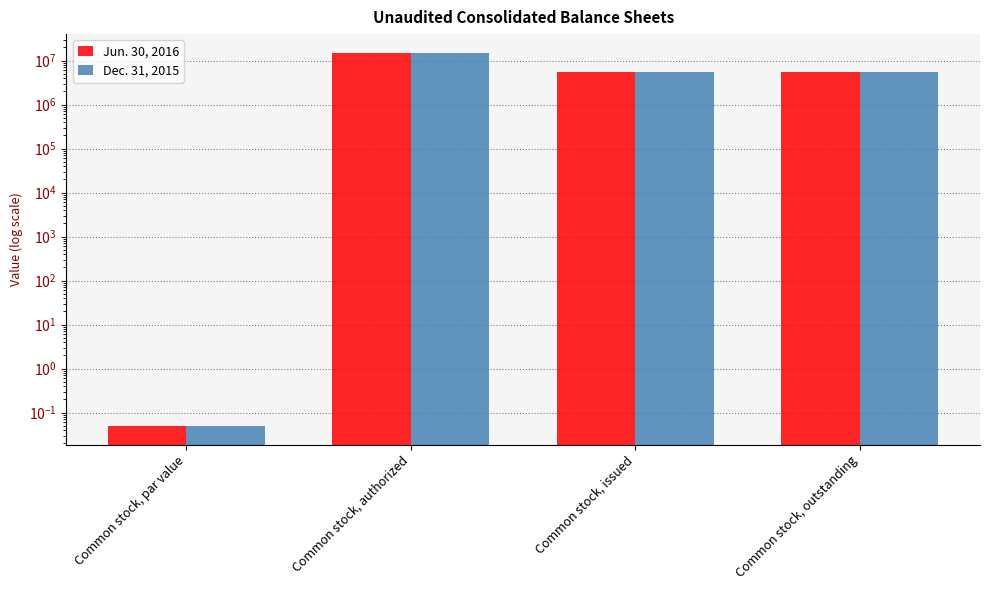

Reading right to left, extract all data points from this chart.

Jun. 30, 2016: Common stock, outstanding=5399342.0	Common stock, issued=5399342.0	Common stock, authorized=15000000.0	Common stock, par value=0.1
Dec. 31, 2015: Common stock, outstanding=5375532.0	Common stock, issued=5375532.0	Common stock, authorized=15000000.0	Common stock, par value=0.1